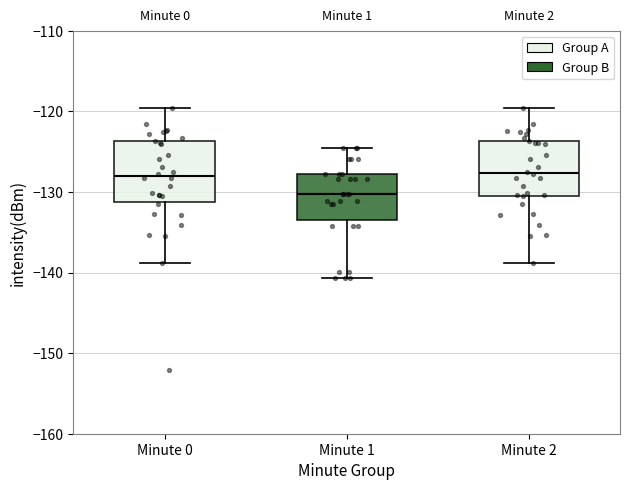

Which box has the lowest median line?

Minute 1